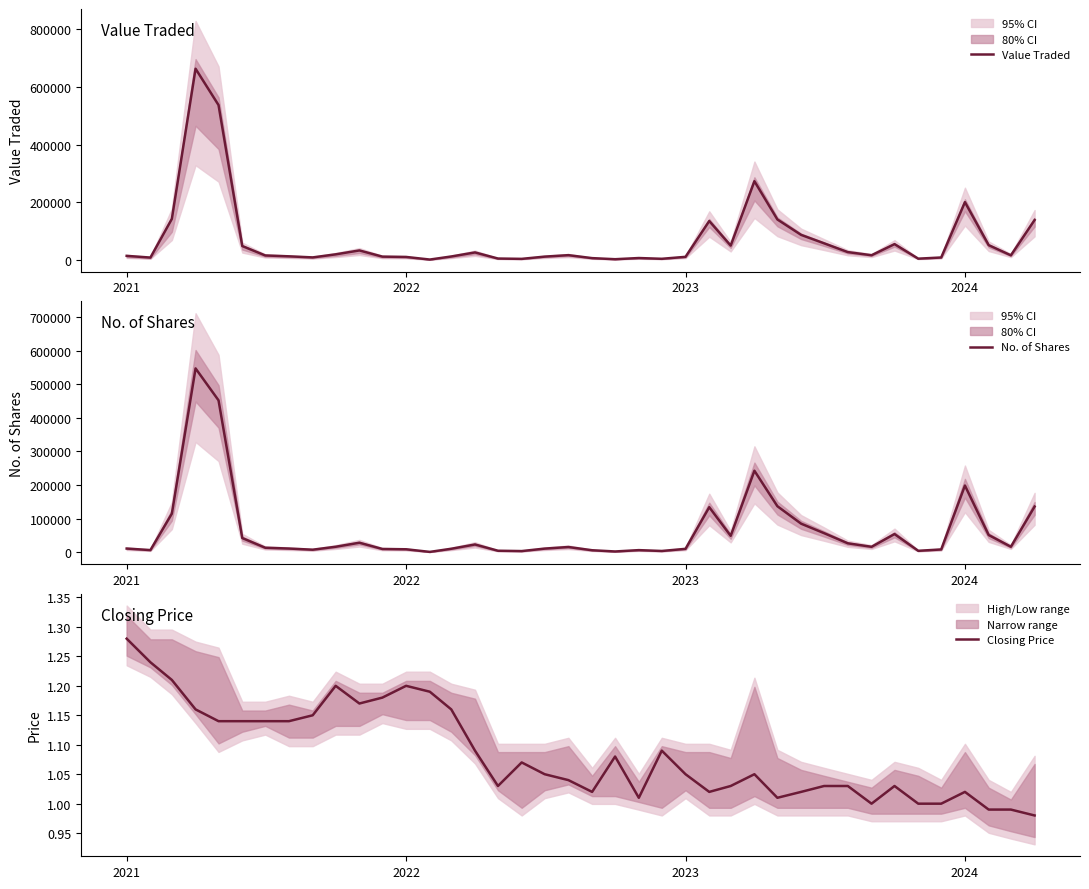

Which category has the highest value in the Closing Price series?

2021